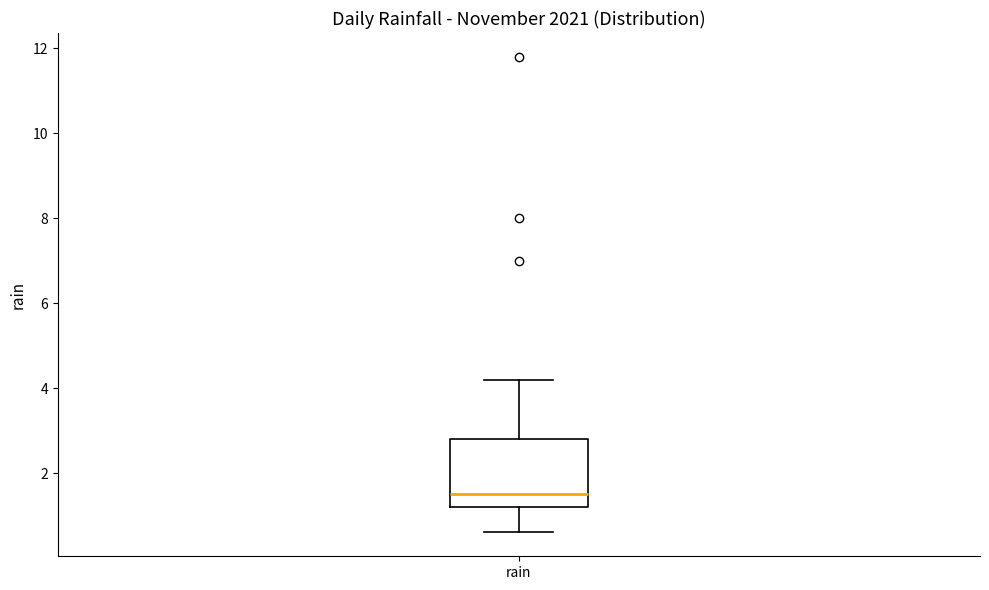

Where does the median line of the box for rain sit on the y-axis? The values are not printed on the chart, so give them approximately, as read against the axis.

1.6